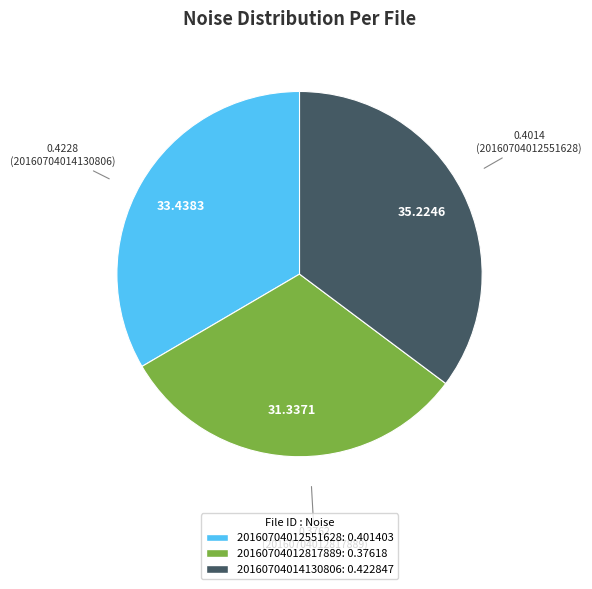

Does 20160704012551628 account for over 50% of the chart?

No